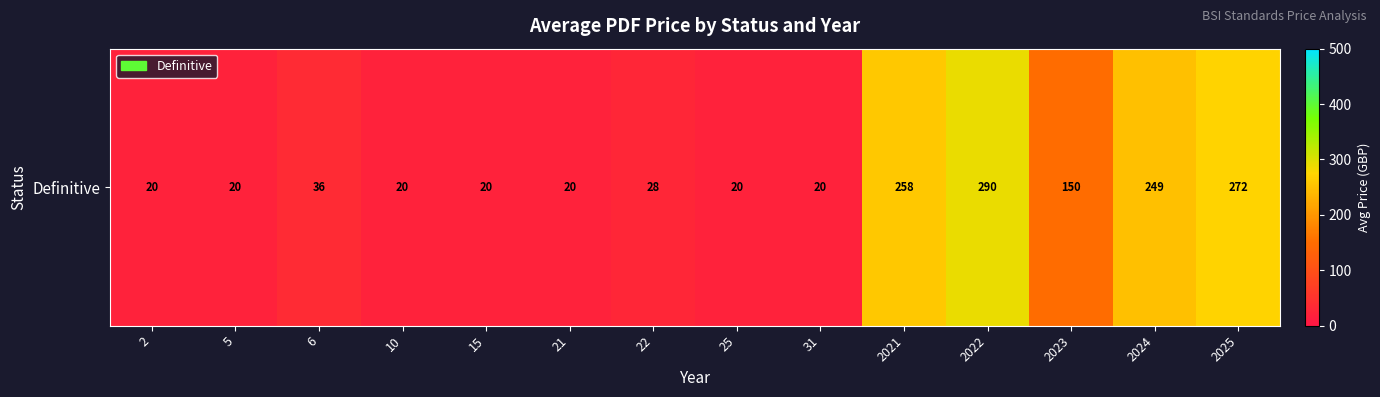

Reading left to right, transcribe all the data shown in this chart.

2=20.0	5=20.0	6=36.0	10=20.0	15=20.0	21=20.0	22=28.0	25=20.0	31=20.0	2021=258.0	2022=290.0	2023=150.0	2024=248.7	2025=271.6